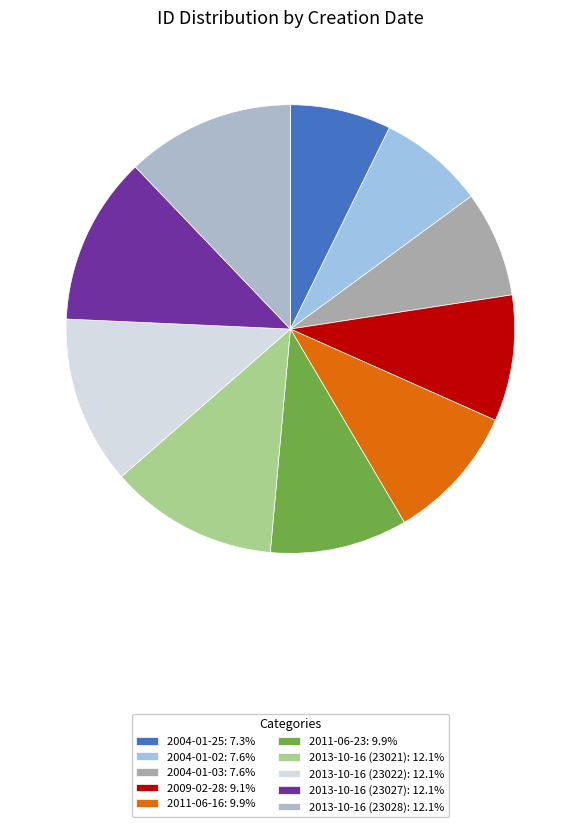

To the nearest percent, what is the difference between the largest and smallest slice percentages?

5%